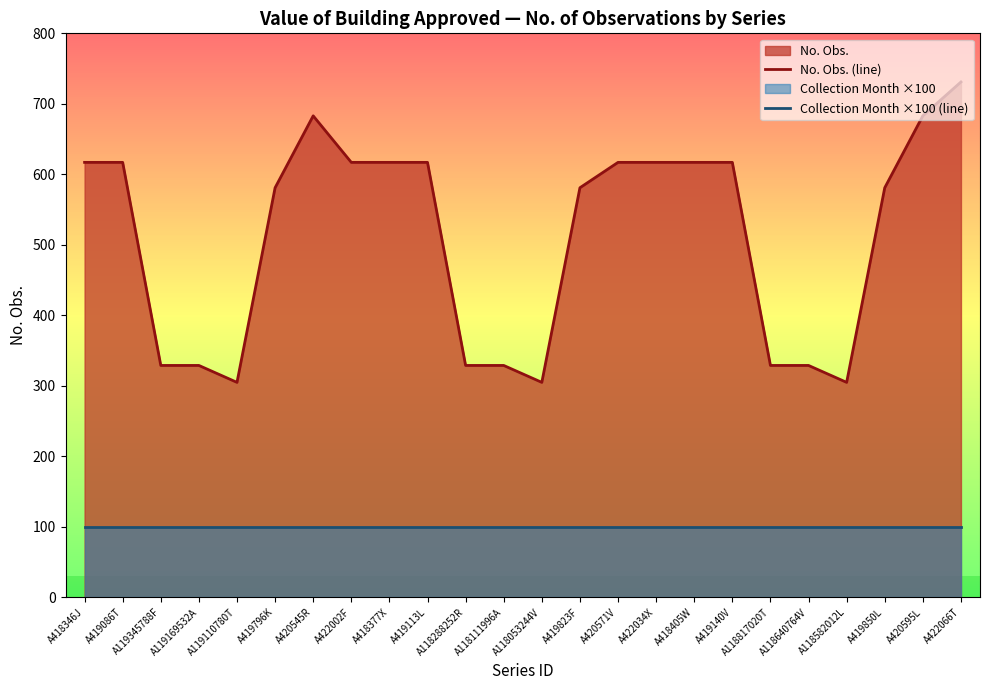

What is the difference between the highest and lowest values at A422002F?

517